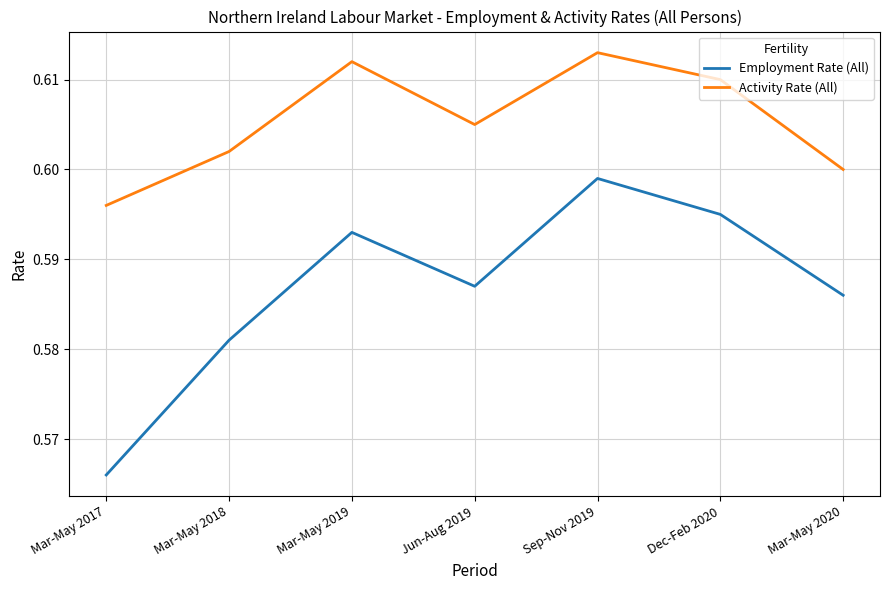

Rank the series at Mar-May 2020 from highest to lowest value.

Activity Rate (All), Employment Rate (All)